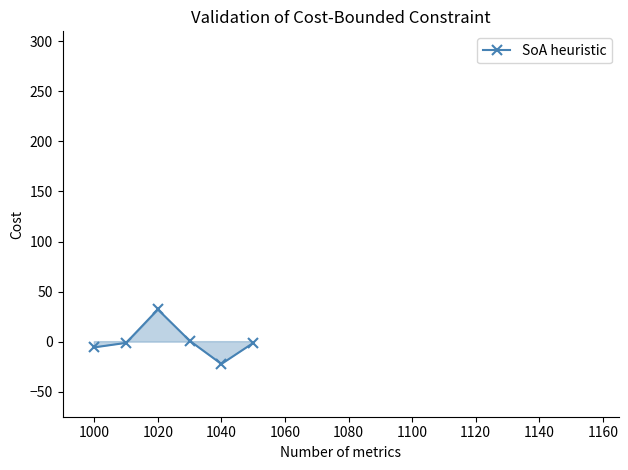

What is the smallest value displayed?

-22.3